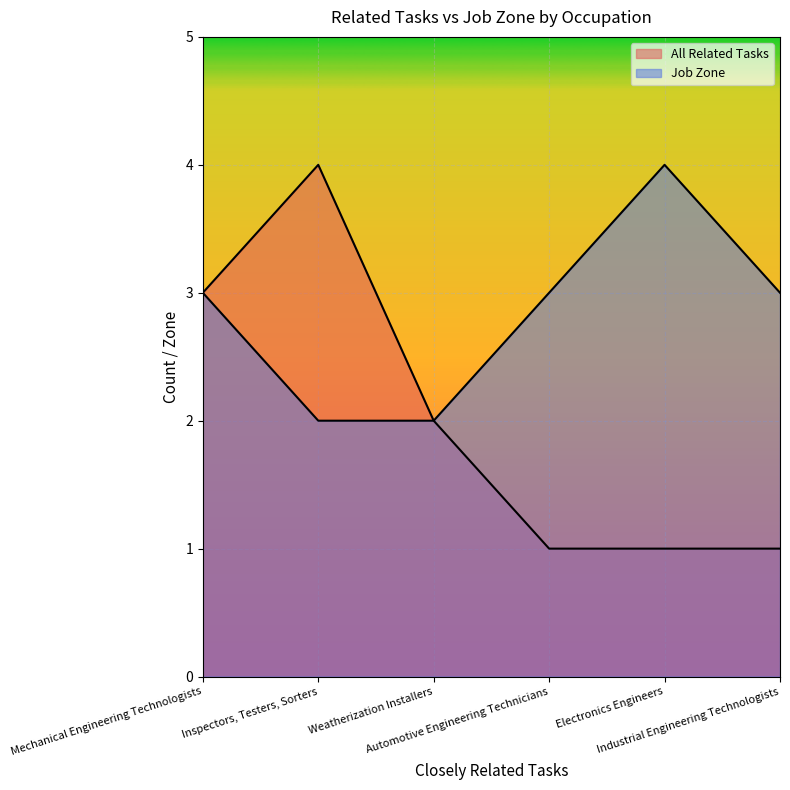

Which has a higher value, Inspectors, Testers, Sorters or Weatherization Installers?

Inspectors, Testers, Sorters